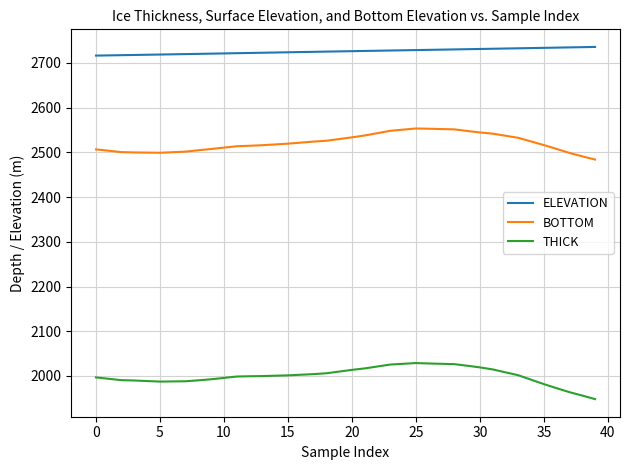

What is the difference between the maximum and minimum values in the BOTTOM series?

69.5